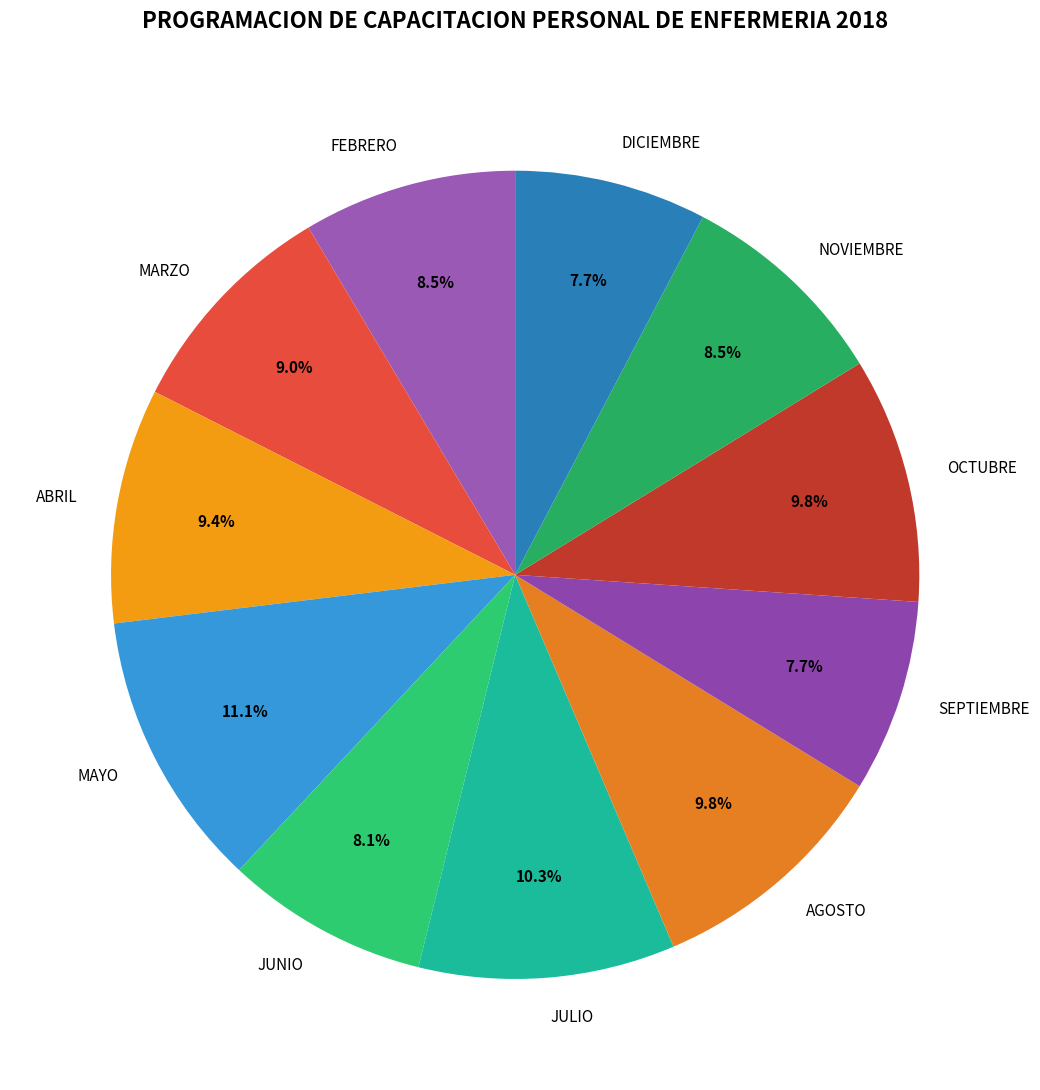

Combined, what portion of the pie is JUNIO and ABRIL?

17.5%